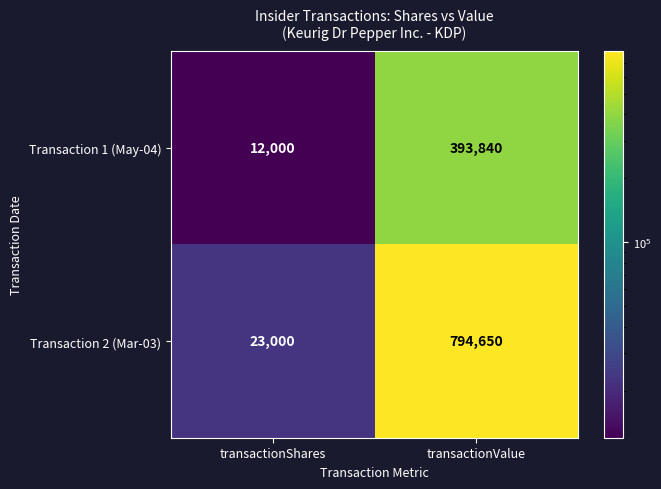

What is the approximate value of Transaction 2 (Mar-03) at transactionShares?

23000